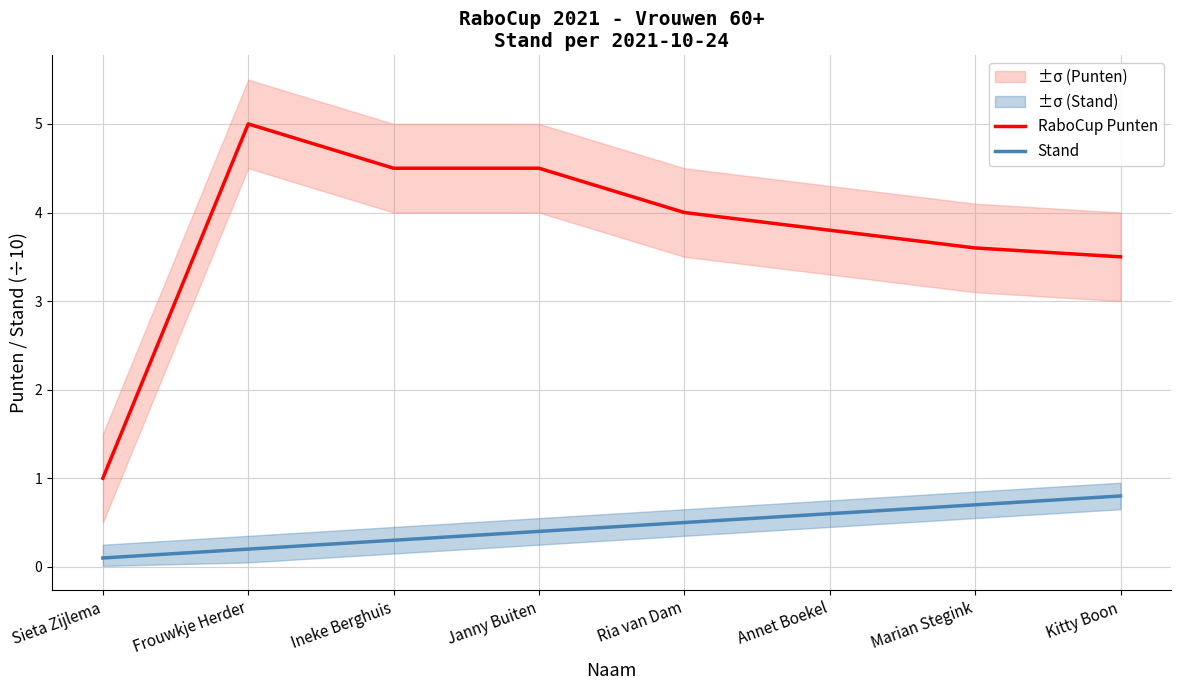

Where is the first local maximum for RaboCup Punten?

Frouwkje Herder